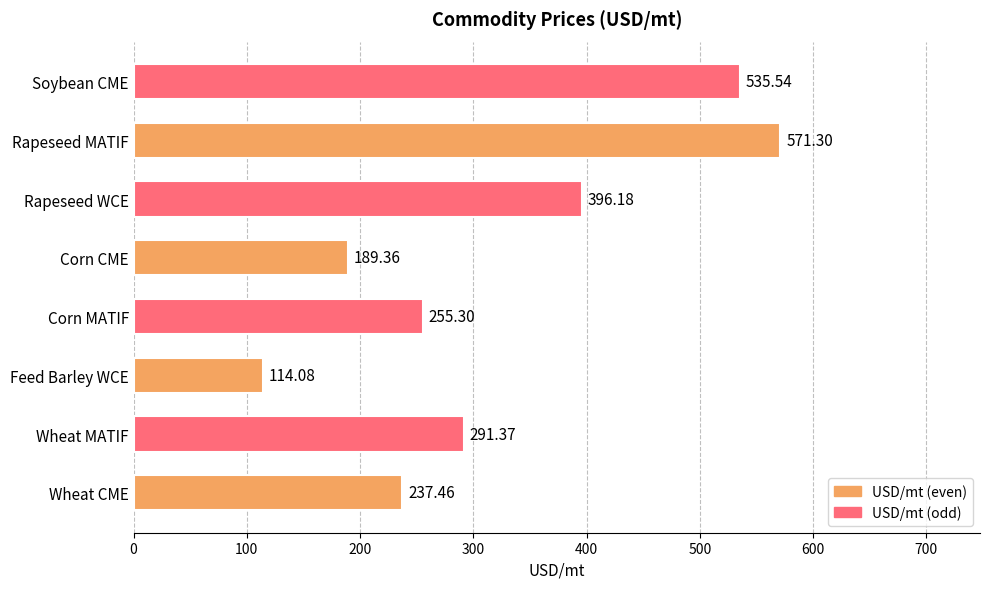

Between Corn MATIF and Wheat CME, which is larger?

Corn MATIF